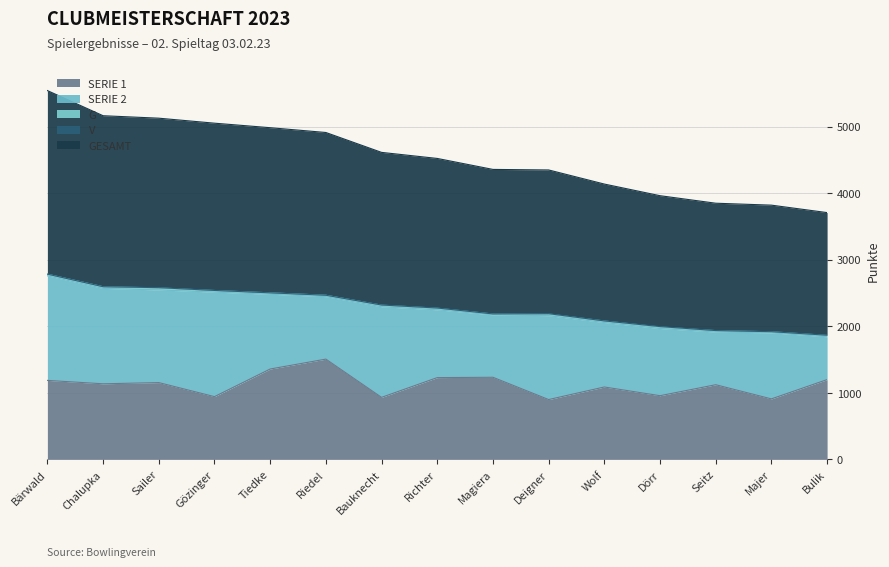

What position from the right is Majer?

2